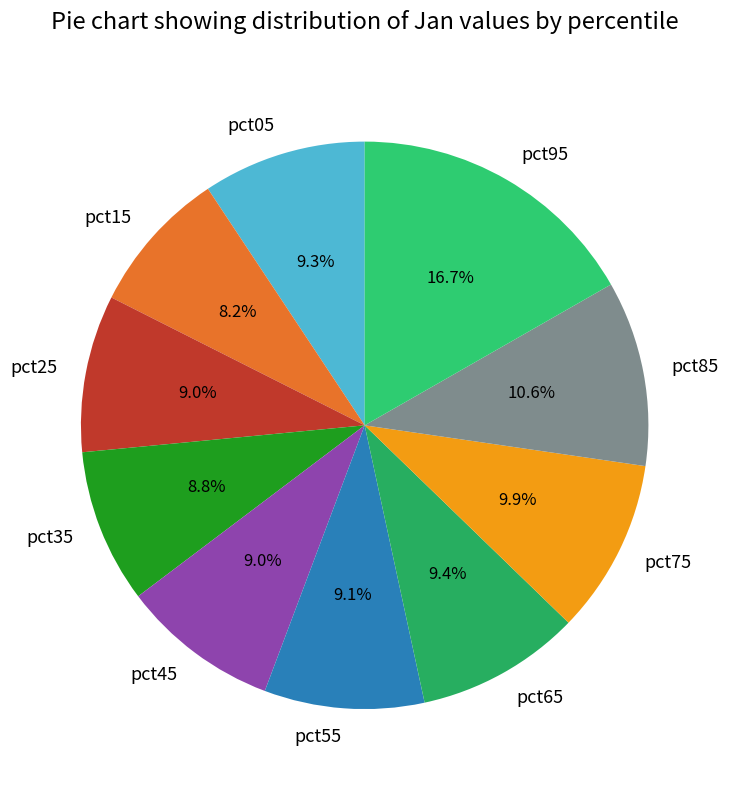

What percentage is the pct15 slice, to the nearest percent?

8%